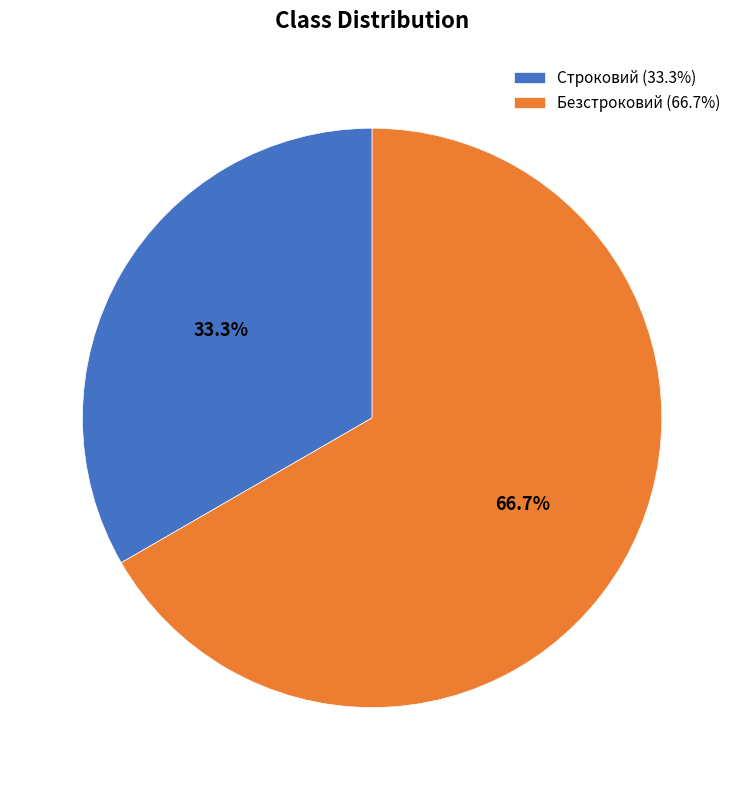

To the nearest percent, what percentage of the pie is Безстроковий?

67%